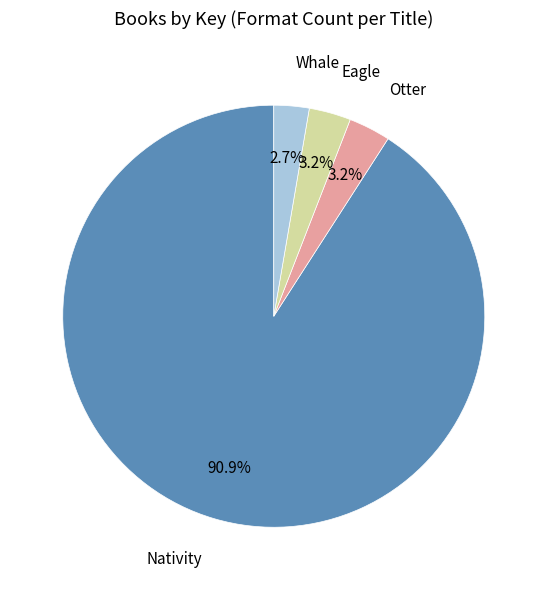

To the nearest percent, what is the difference between the largest and smallest slice percentages?

88%